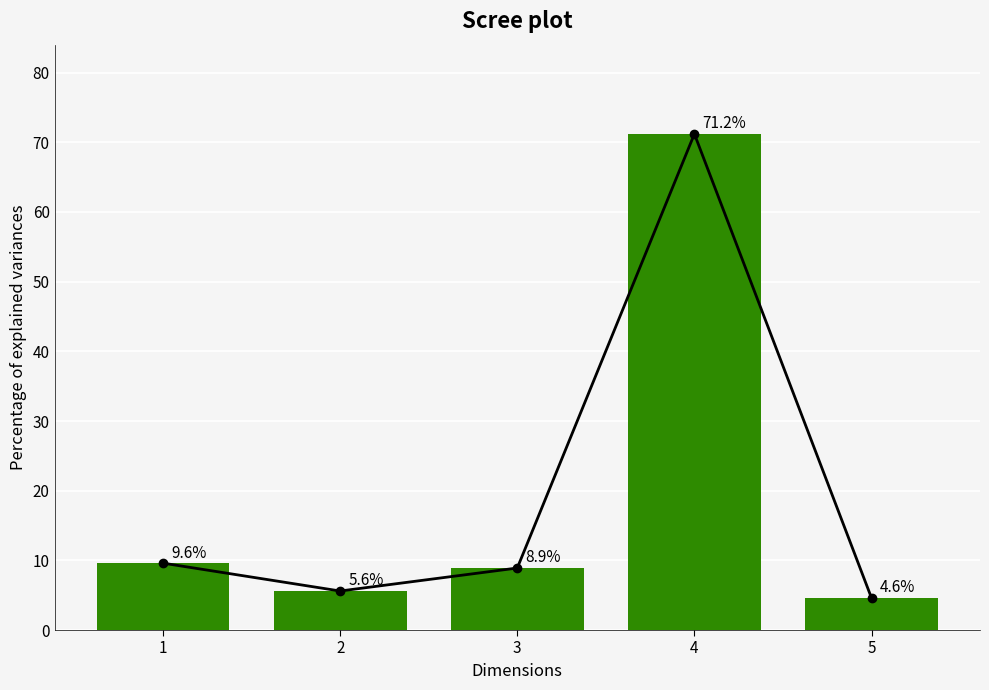

Reading right to left, transcribe all the data shown in this chart.

4.6	71.2	8.9	5.6	9.6